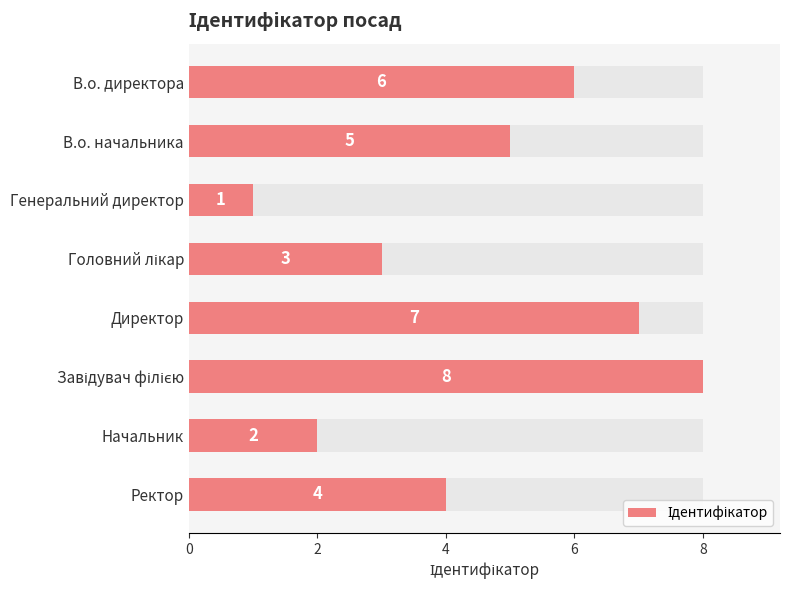

What is the difference between the maximum and second lowest values?

6